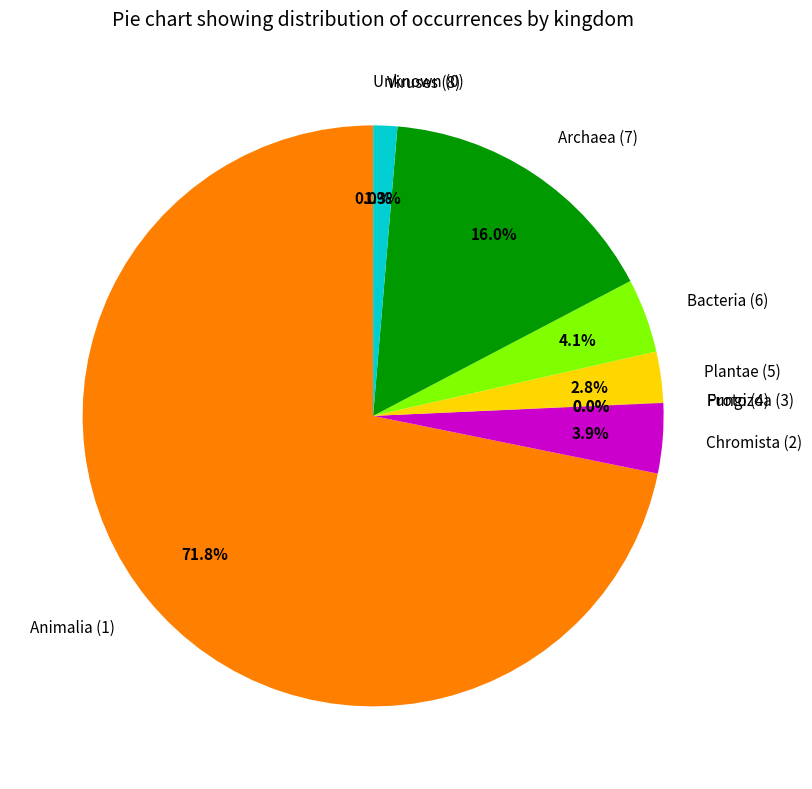

Which category has the biggest portion of the pie?

Animalia (1)